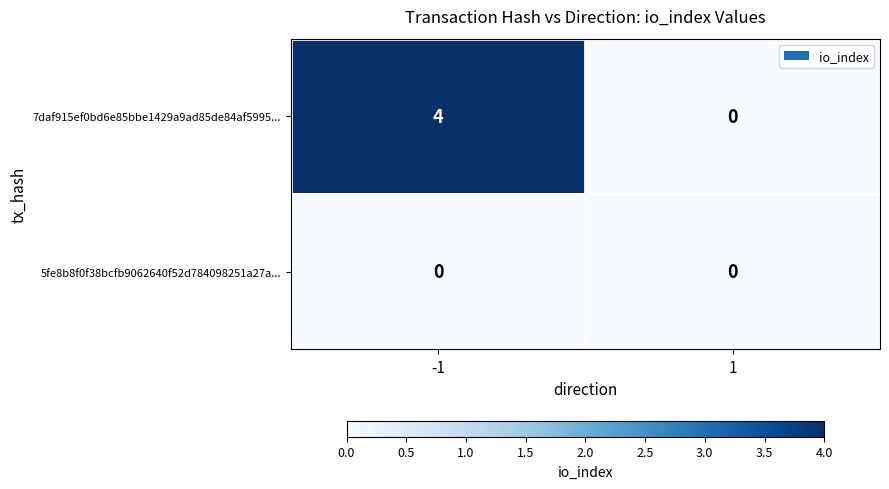

List the series in order of their overall mean, lowest first.

5fe8b8f0f38bcfb9062640f52d784098251a27a..., 7daf915ef0bd6e85bbe1429a9ad85de84af5995...